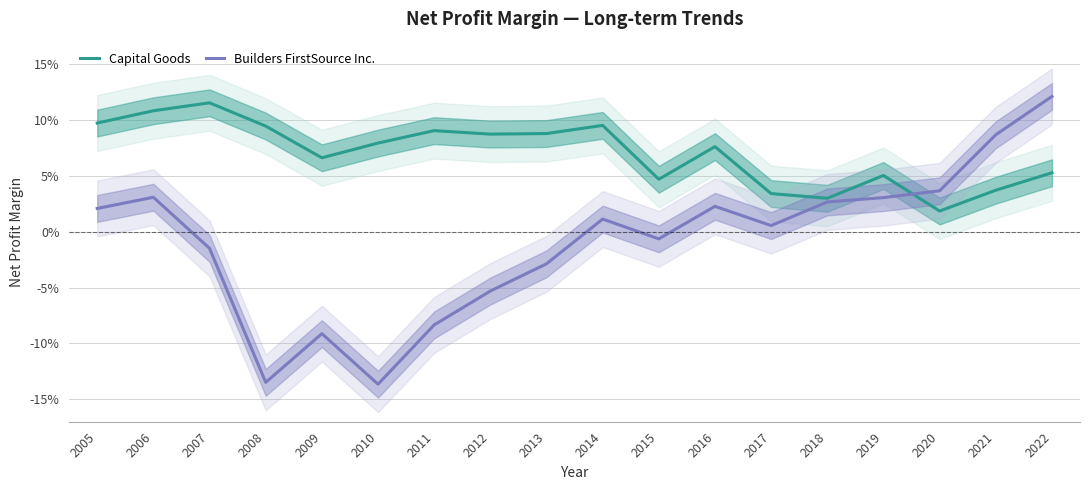

Reading left to right, list all the values displayed in this chart.

Capital Goods: 0.1	0.1	0.1	0.1	0.1	0.1	0.1	0.1	0.1	0.1	0.0	0.1	0.0	0.0	0.1	0.0	0.0	0.1
Builders FirstSource Inc.: 0.0	0.0	-0.0	-0.1	-0.1	-0.1	-0.1	-0.1	-0.0	0.0	-0.0	0.0	0.0	0.0	0.0	0.0	0.1	0.1